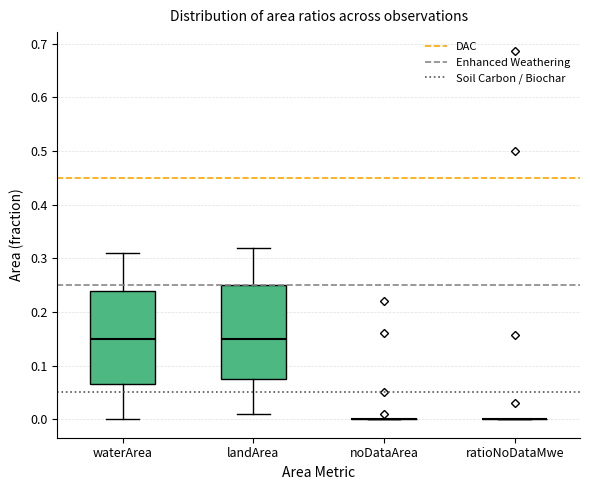

Reading left to right, read every box against the y-axis: the position of its median line, the range the box covers, and the ends of its whiskers. The values are not printed on the chart, so give them approximately, as read against the axis.

waterArea: median 0.15, box 0.07 to 0.24, whiskers 0.00 to 0.31
landArea: median 0.15, box 0.08 to 0.25, whiskers 0.01 to 0.32
noDataArea: box collapsed to a line at 0.00, whiskers 0.00 to 0.00
ratioNoDataMwe: box collapsed to a line at 0.00, whiskers 0.00 to 0.00